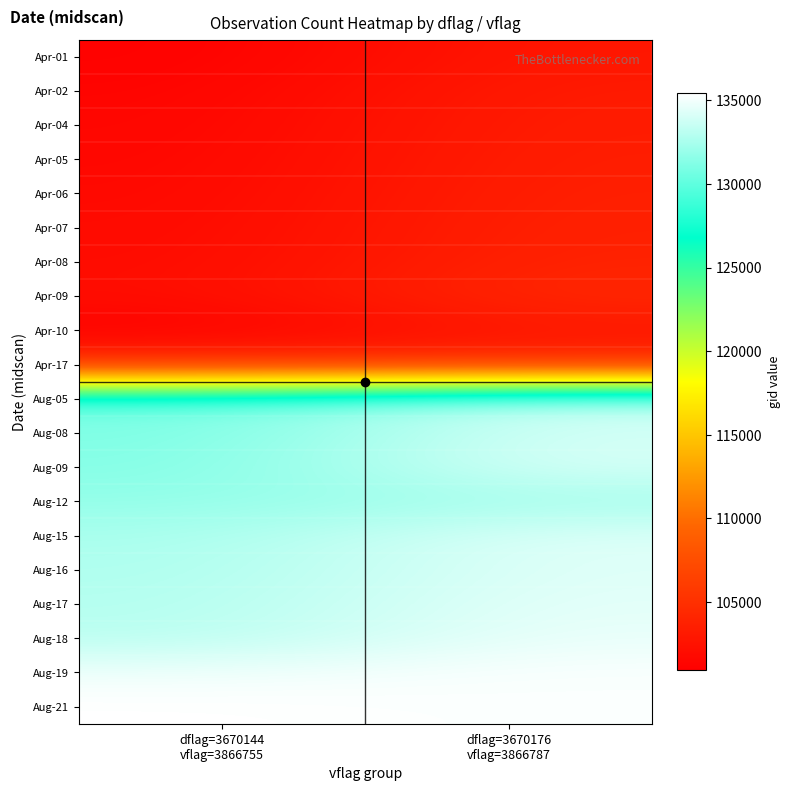

What is the maximum value shown in the chart?

135430